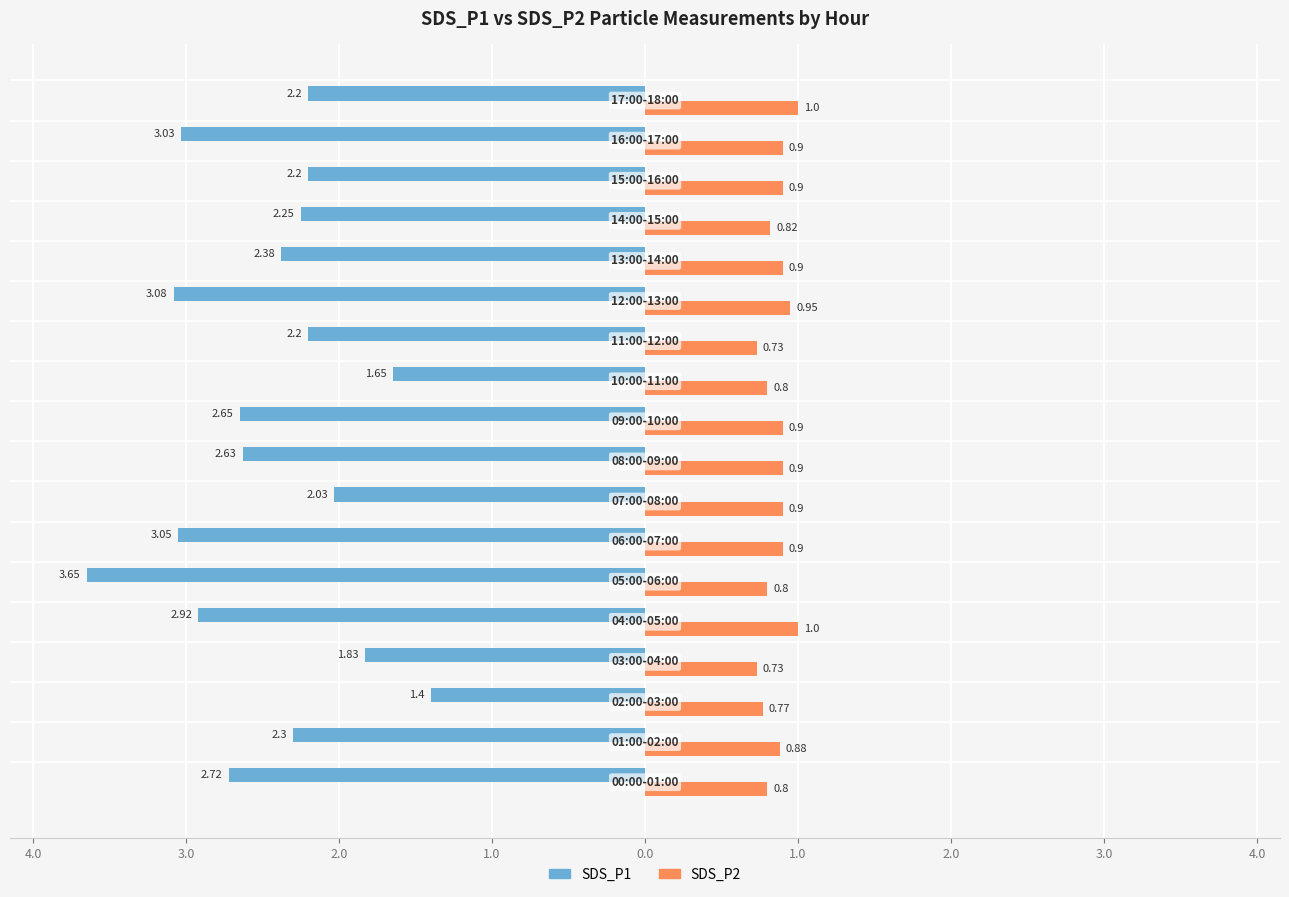

What are all the series names shown in the legend?

SDS_P1, SDS_P2